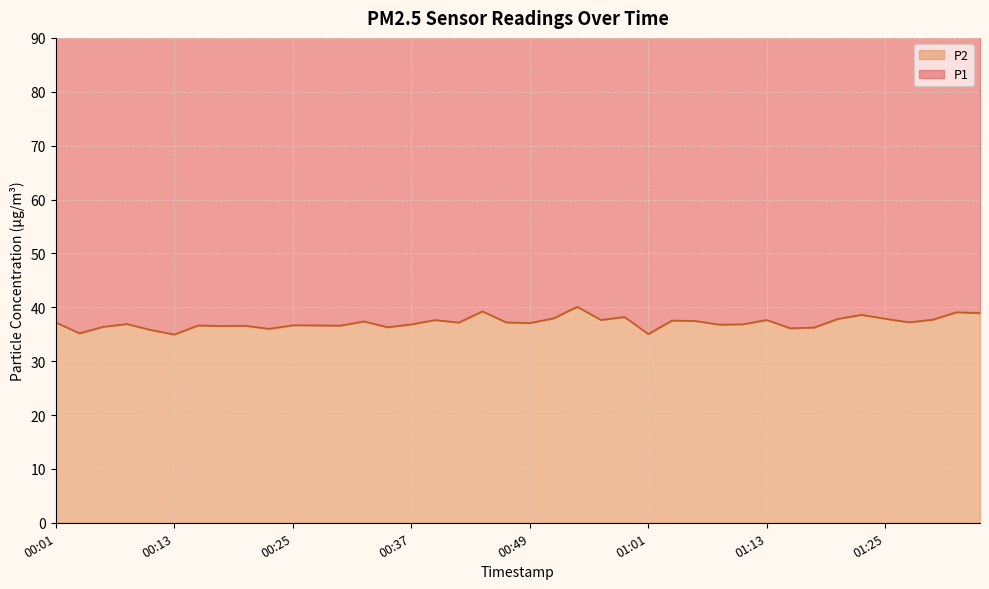

The chart shows a value of 36.8 at 01:09. True or false?

True